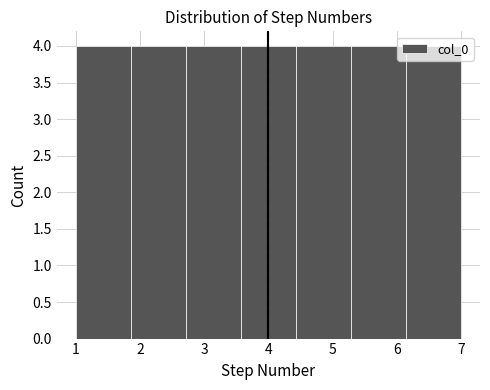

Reading left to right, transcribe this chart: for each bar, give the range it covers on the x-axis and its height. Neither the bar edges nor the heights are printed on the chart, so give them approximately, as read against the axes.

1.0 to 1.9: 4
1.9 to 2.7: 4
2.7 to 3.6: 4
3.6 to 4.4: 4
4.4 to 5.3: 4
5.3 to 6.1: 4
6.1 to 7.0: 4